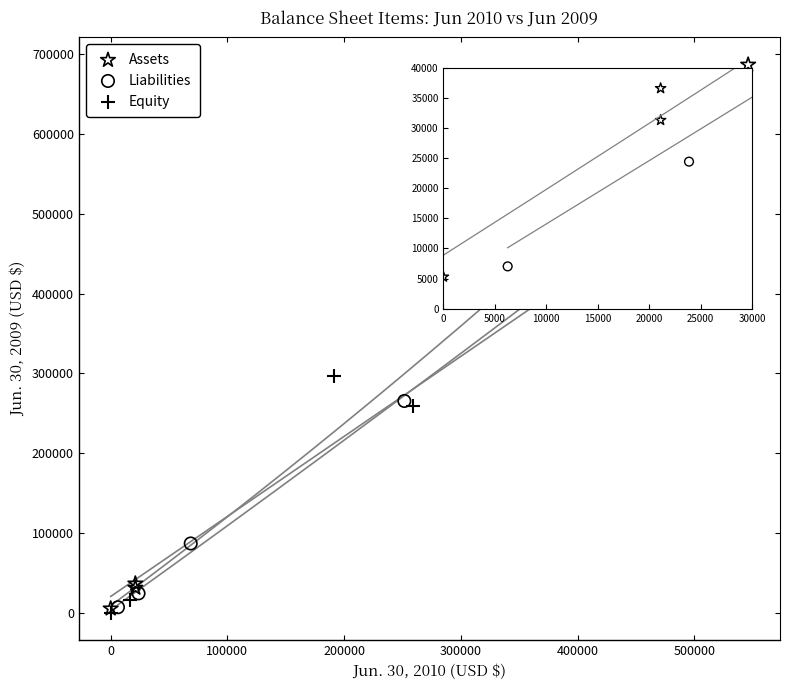

Which series contains the highest Y value?

Assets